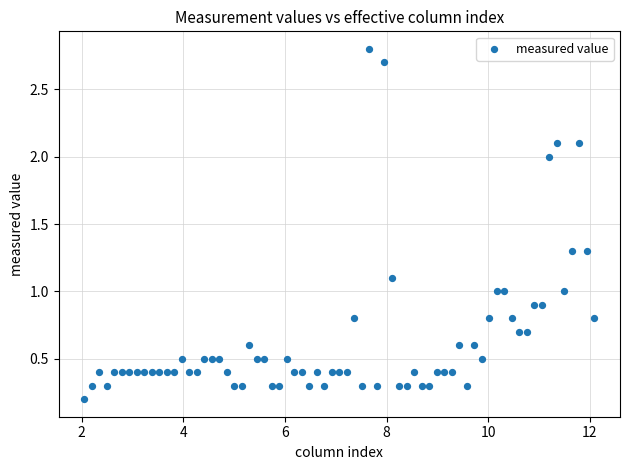

What is the range of X values (max minus min)?

10.0